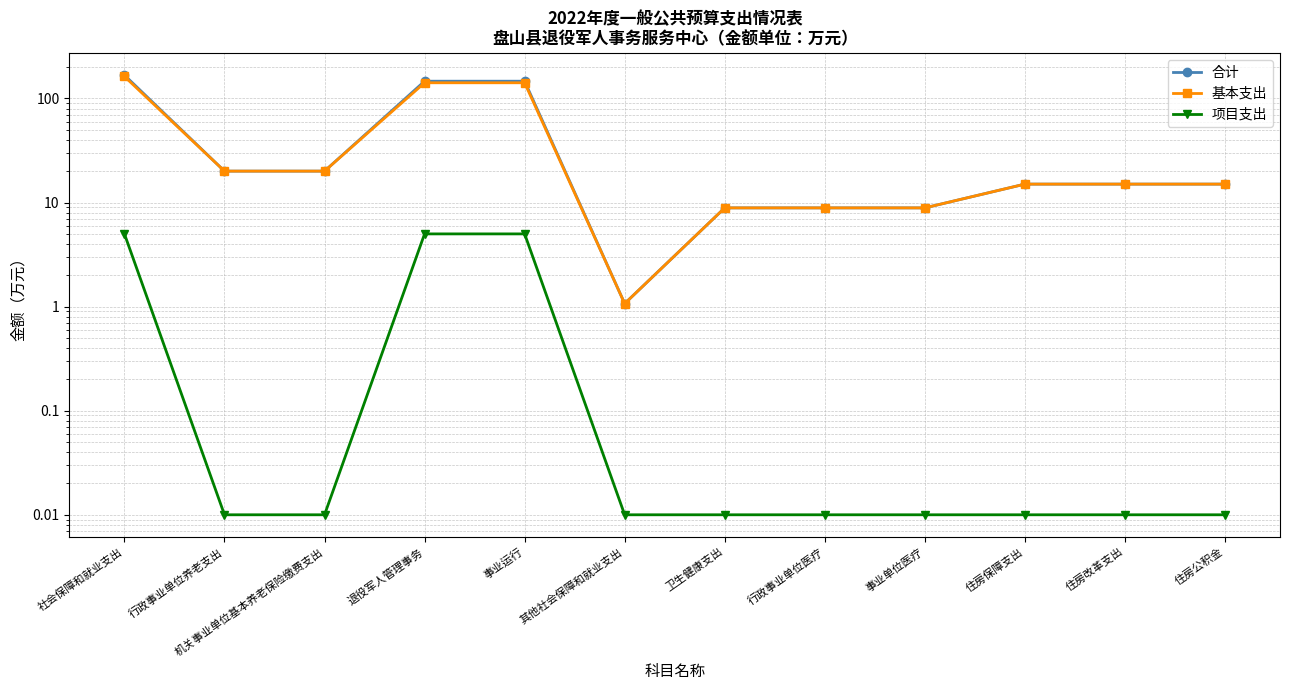

Reading right to left, list all the values displayed in this chart.

合计: 住房公积金=15.0	住房改革支出=15.0	住房保障支出=15.0	事业单位医疗=8.9	行政事业单位医疗=8.9	卫生健康支出=8.9	其他社会保障和就业支出=1.1	事业运行=146.6	退役军人管理事务=146.6	机关事业单位基本养老保险缴费支出=20.1	行政事业单位养老支出=20.1	社会保障和就业支出=167.7
基本支出: 住房公积金=15.0	住房改革支出=15.0	住房保障支出=15.0	事业单位医疗=8.9	行政事业单位医疗=8.9	卫生健康支出=8.9	其他社会保障和就业支出=1.1	事业运行=141.6	退役军人管理事务=141.6	机关事业单位基本养老保险缴费支出=20.1	行政事业单位养老支出=20.1	社会保障和就业支出=162.7
项目支出: 住房公积金=0.0	住房改革支出=0.0	住房保障支出=0.0	事业单位医疗=0.0	行政事业单位医疗=0.0	卫生健康支出=0.0	其他社会保障和就业支出=0.0	事业运行=5.0	退役军人管理事务=5.0	机关事业单位基本养老保险缴费支出=0.0	行政事业单位养老支出=0.0	社会保障和就业支出=5.0